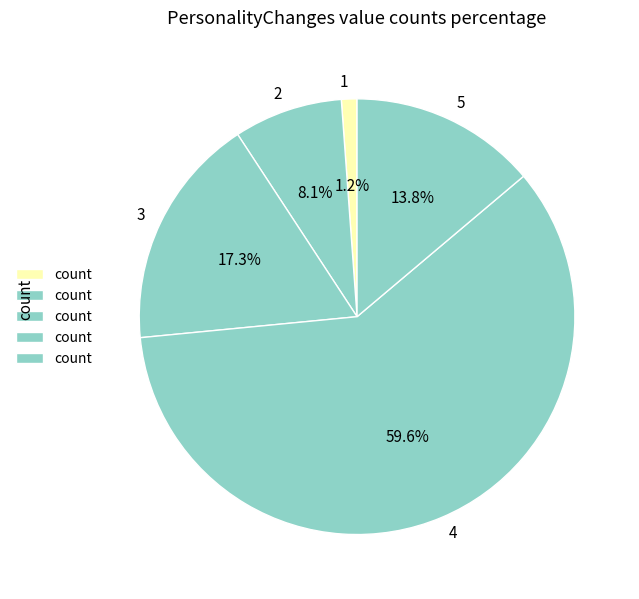

Count the number of slices in the pie.

5